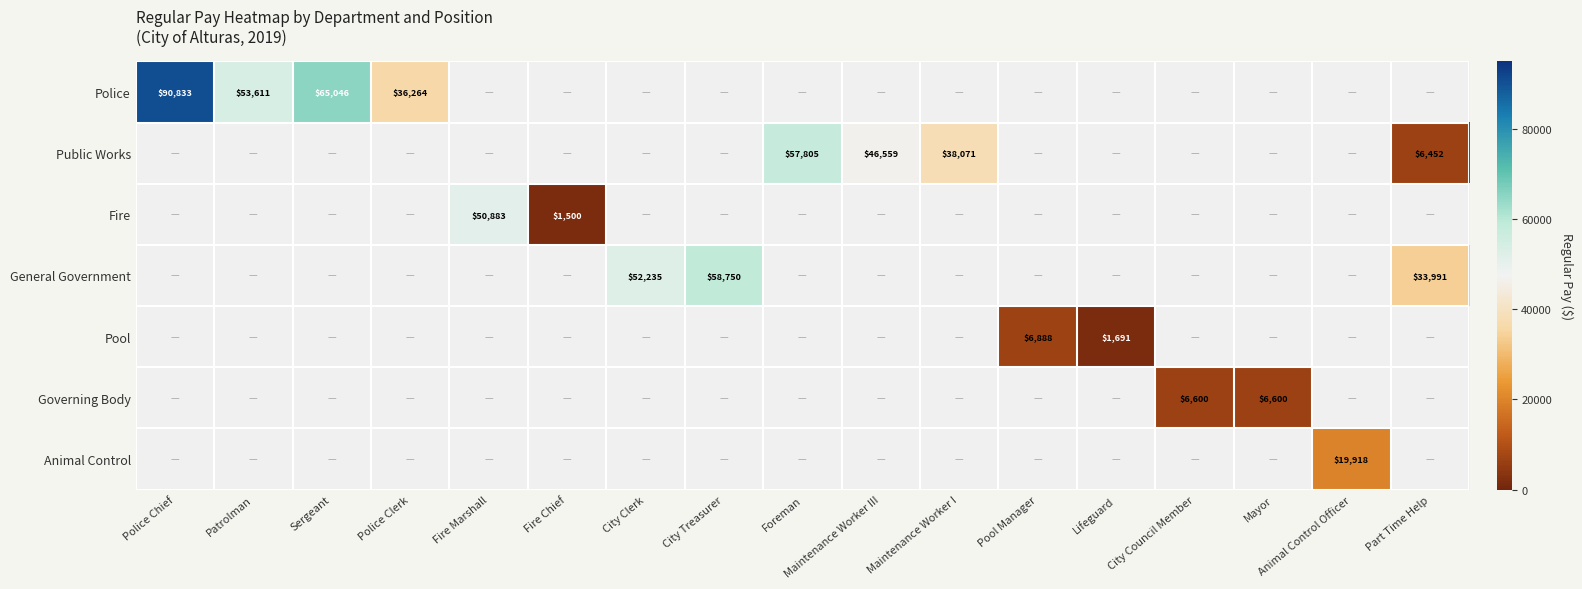

The Fire series shows 84629 at Fire Marshall. True or false?

False